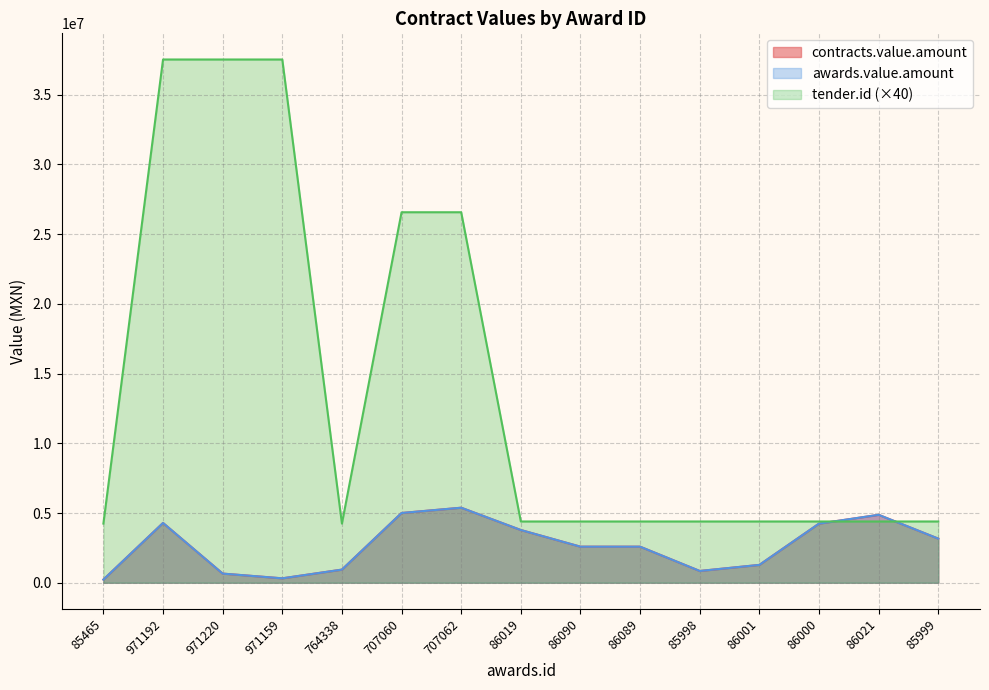

The value of contracts.value.amount at 764338 is 420430.1. True or false?

False